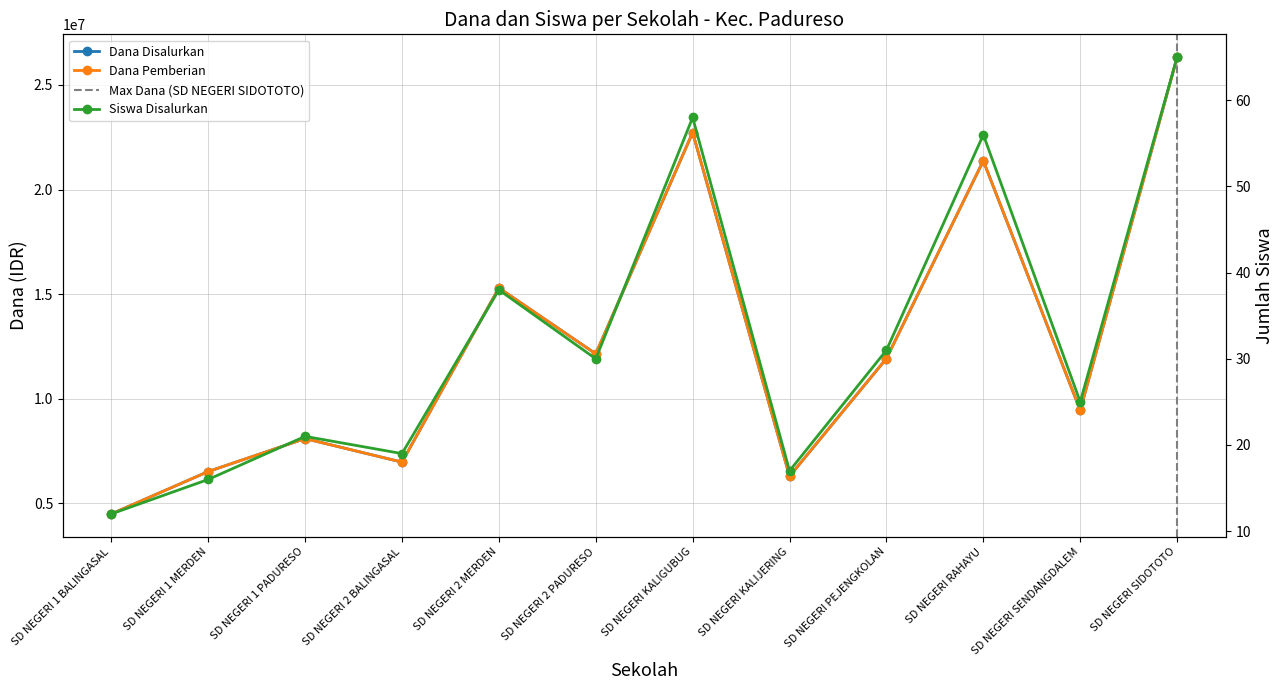

What is the minimum value shown in the chart?

12